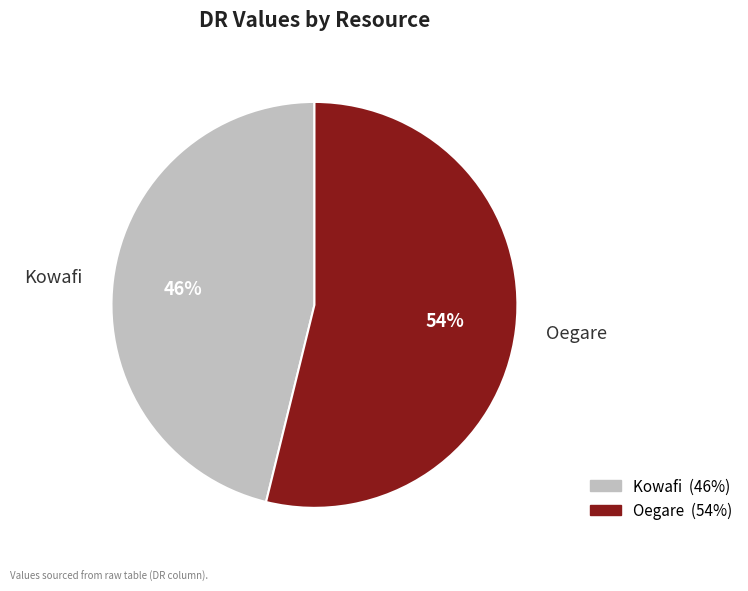

Is there any slice that represents more than half of the pie?

Yes